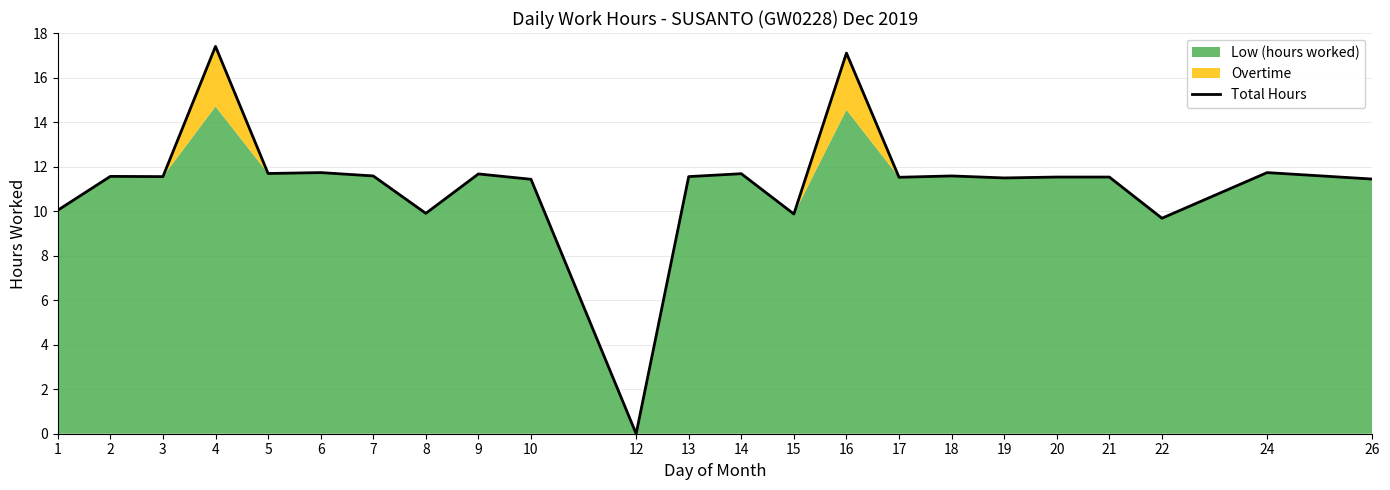

At which category does the data reach its first local peak?

2